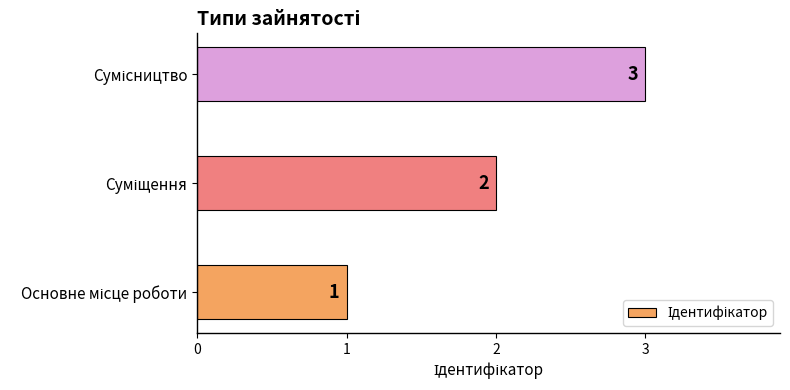

What is the sum of all values?

6